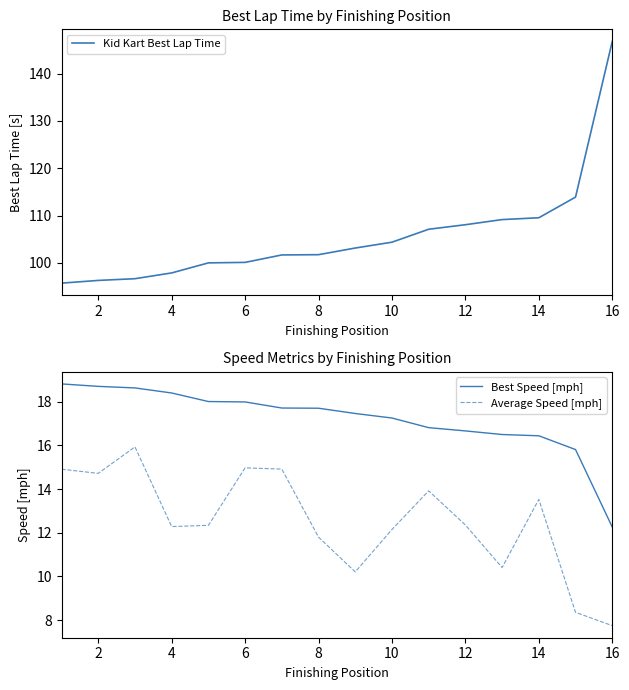

What is the highest value of the Average Speed [mph] series?

15.9